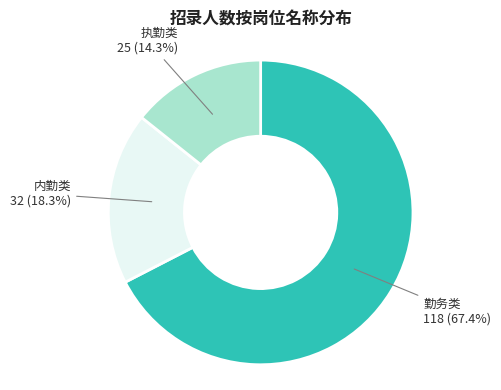

Does 内勤类 account for over 50% of the chart?

No